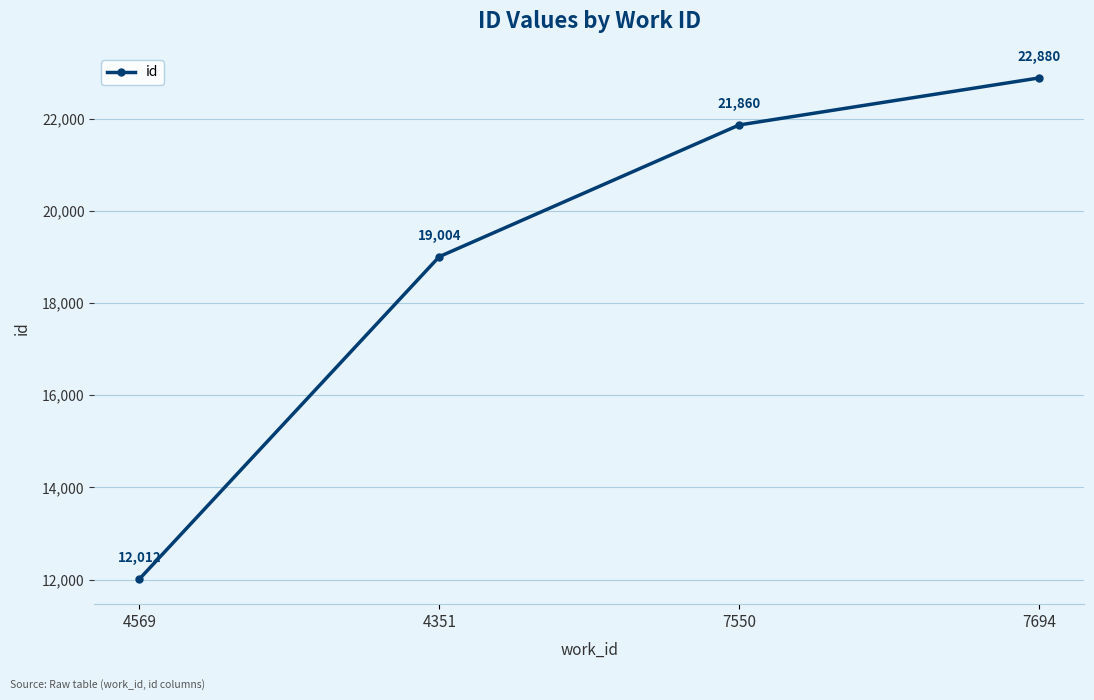

List the labels in order of value, smallest first.

4569, 4351, 7550, 7694